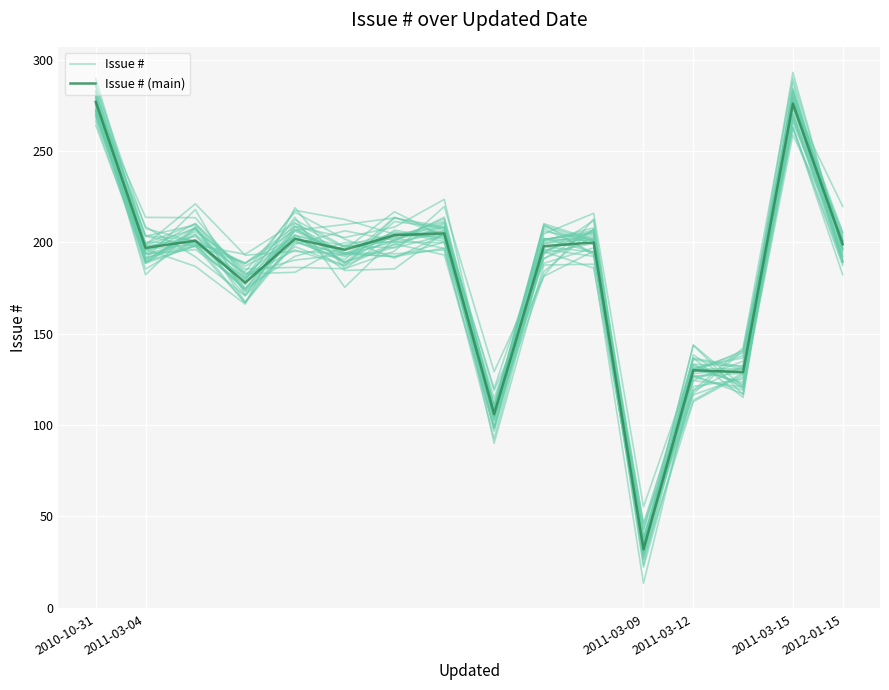

Where do Issue # and Issue # (main) first cross each other?

2010-10-31 and 2011-03-04